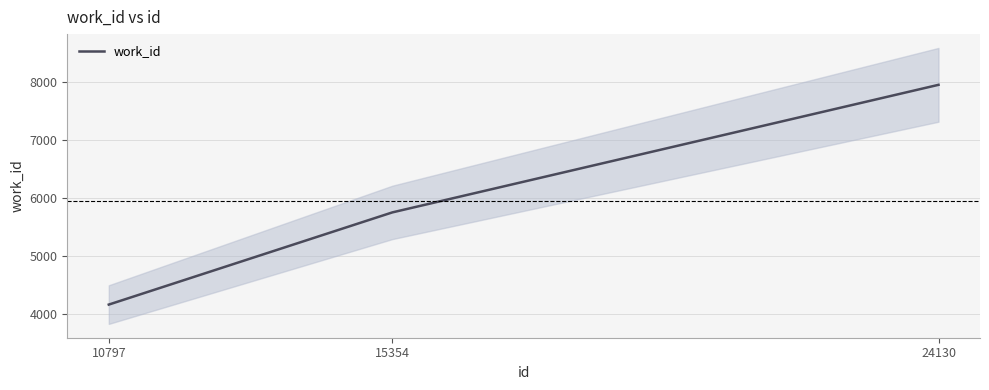

What is the ratio of the value at 15354 to the value at 10797?

1.4